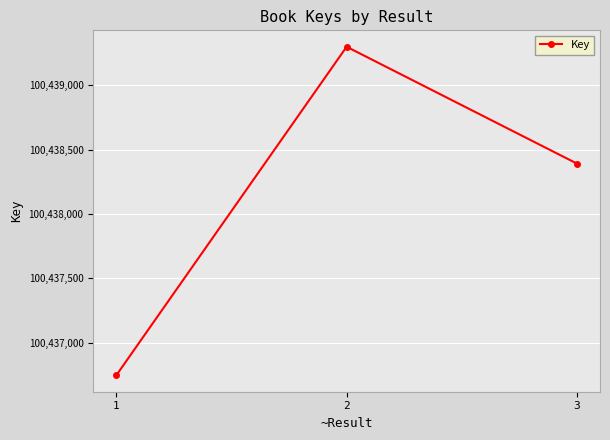

Approximately how many times larger is the value at 3 compared to 2?

1.0